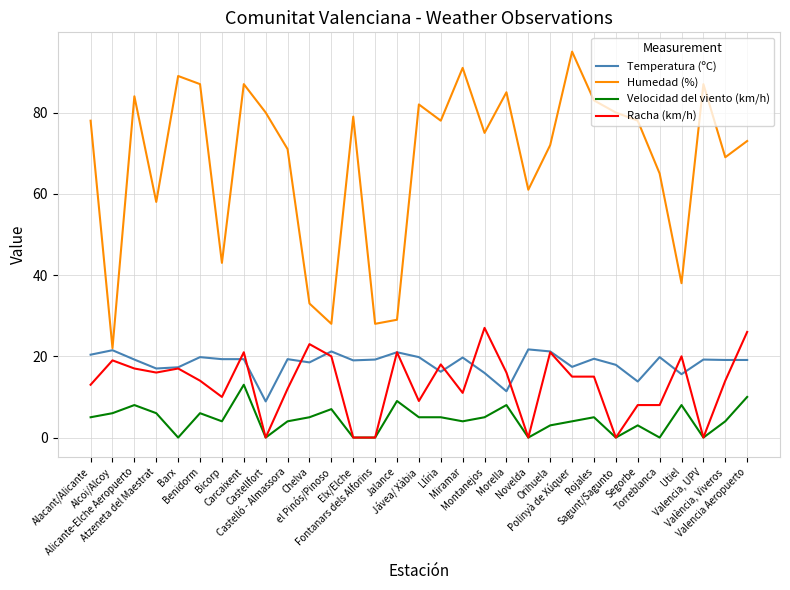

True or false: Temperatura (ºC) and Racha (km/h) intersect in this chart.

True